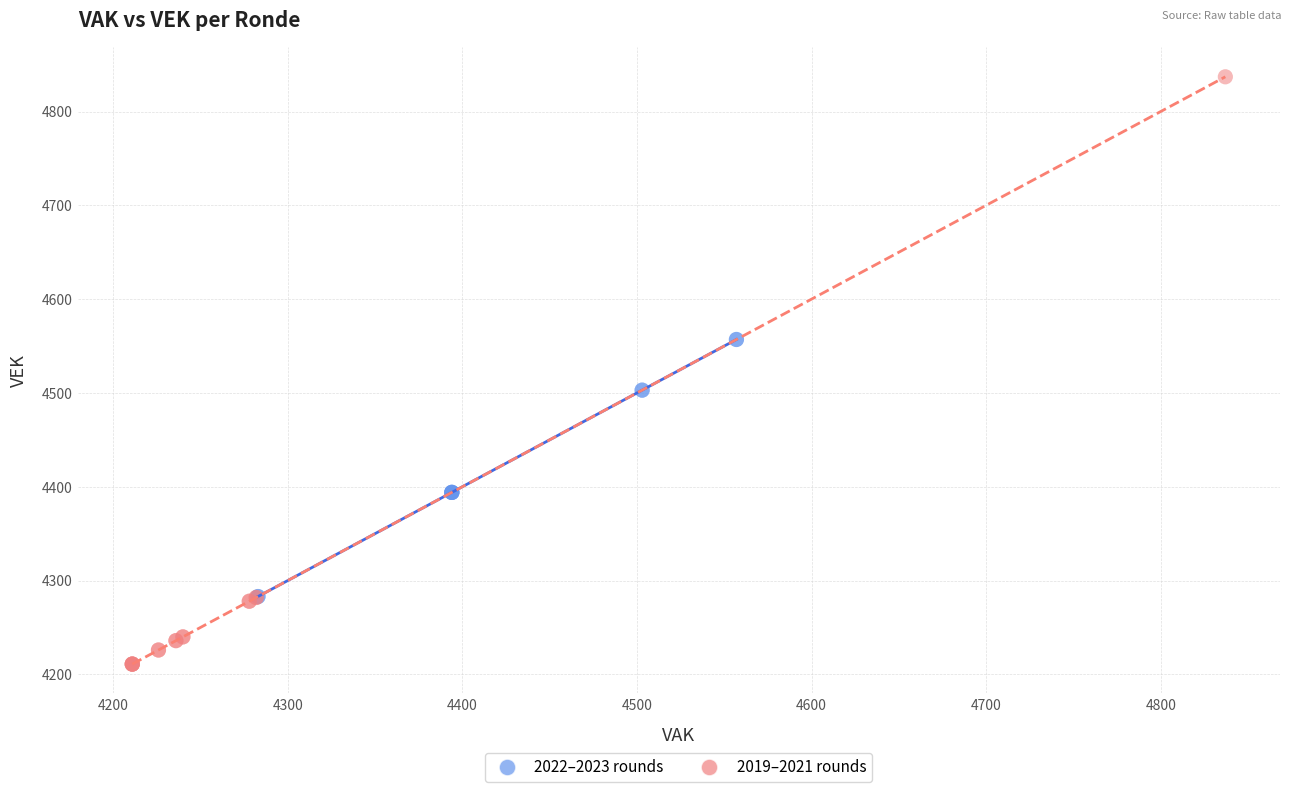

Which series reaches the maximum Y coordinate?

2019–2021 rounds